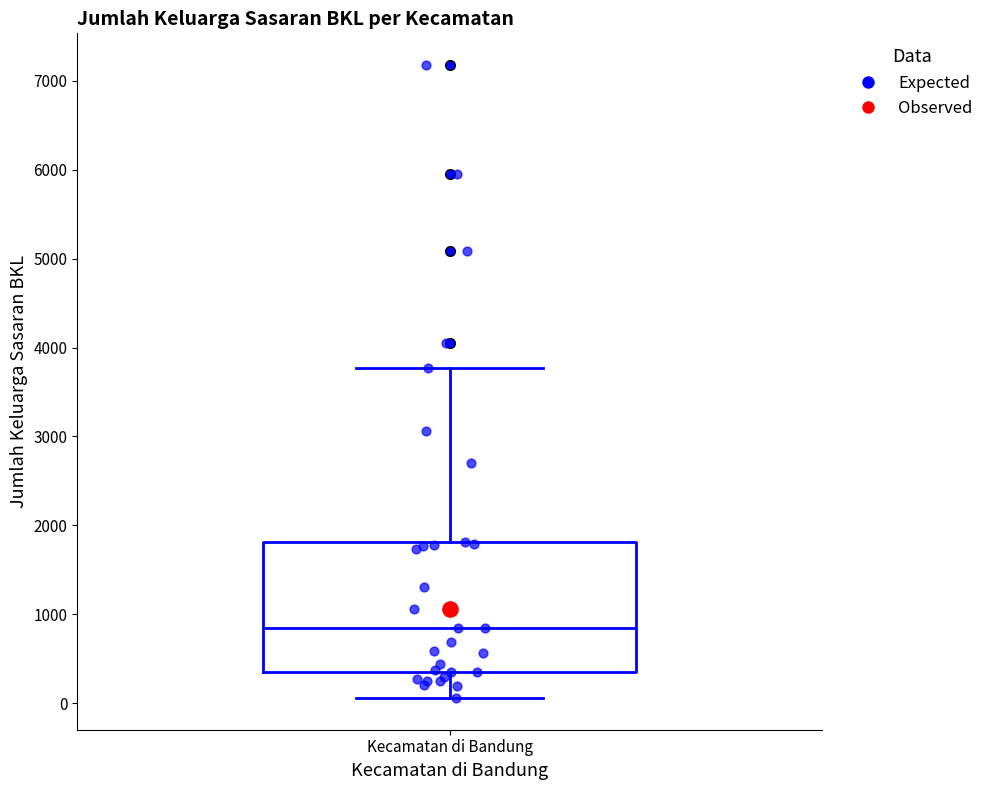

Where does the median line of the box for Kecamatan di Bandung sit on the y-axis? The values are not printed on the chart, so give them approximately, as read against the axis.

900